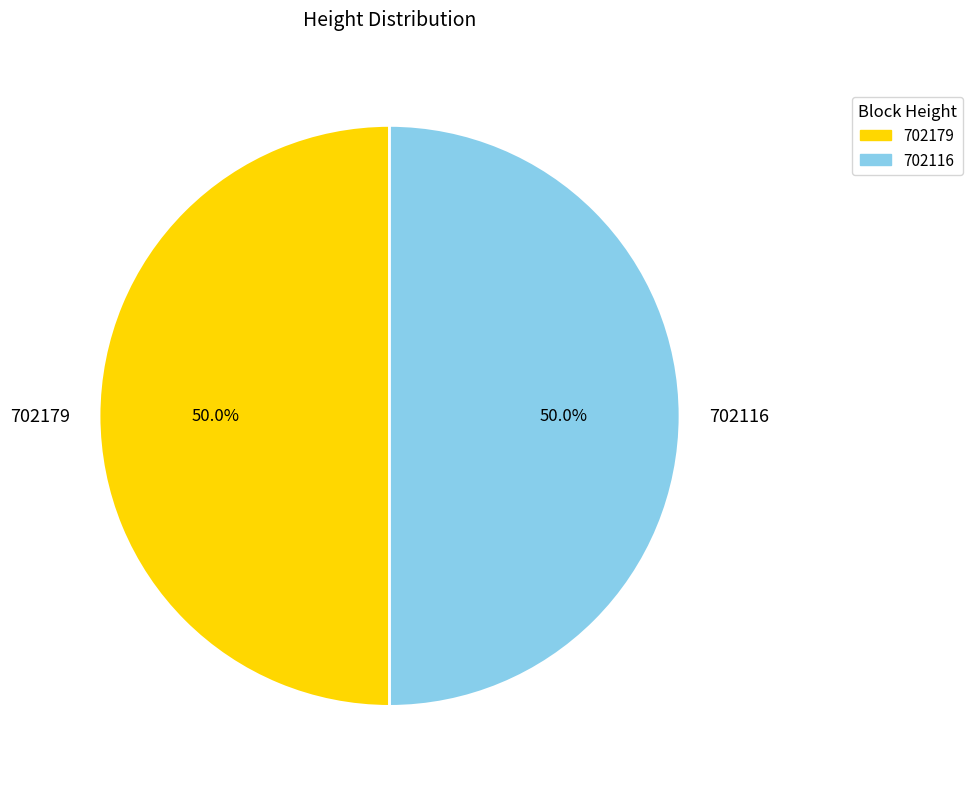

To the nearest percent, what percentage of the pie is 702179?

50%